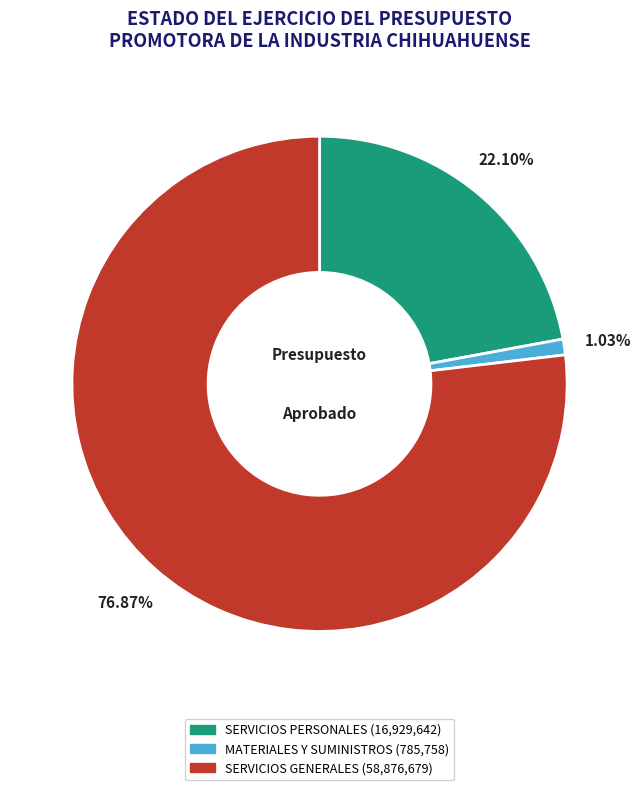

True or false: SERVICIOS GENERALES accounts for 70% of the total.

False